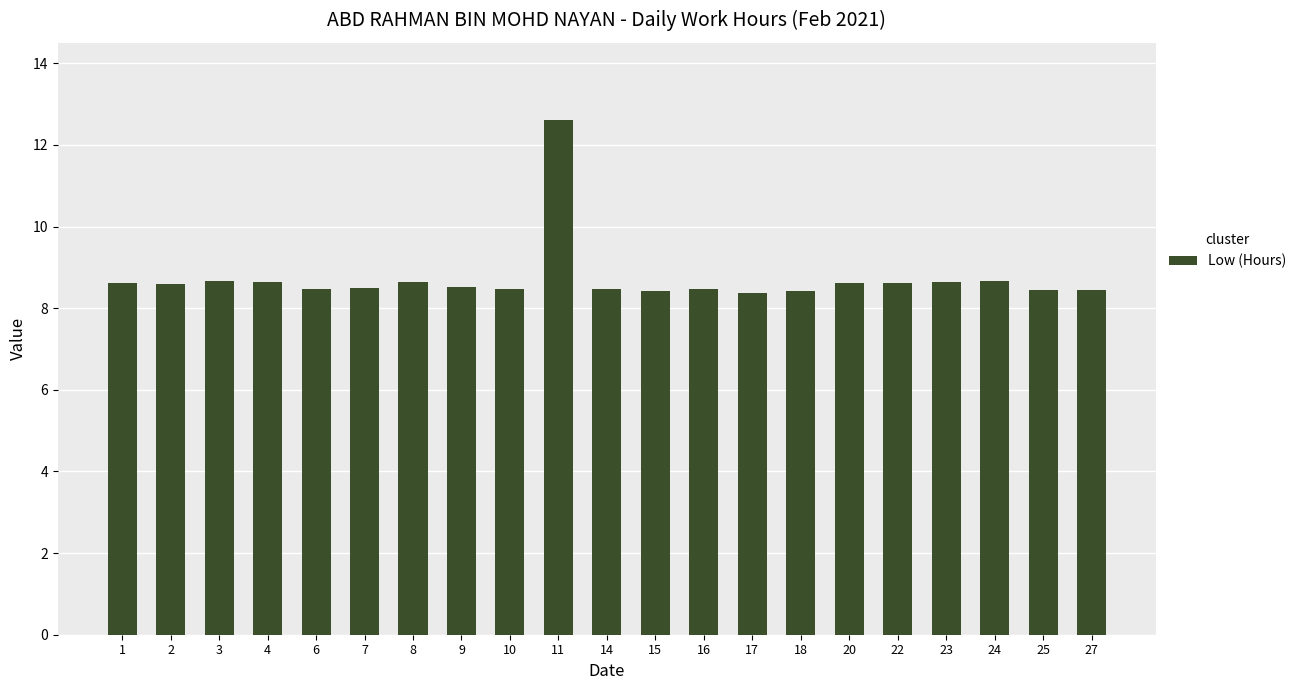

How many distinct data groups are displayed?

1